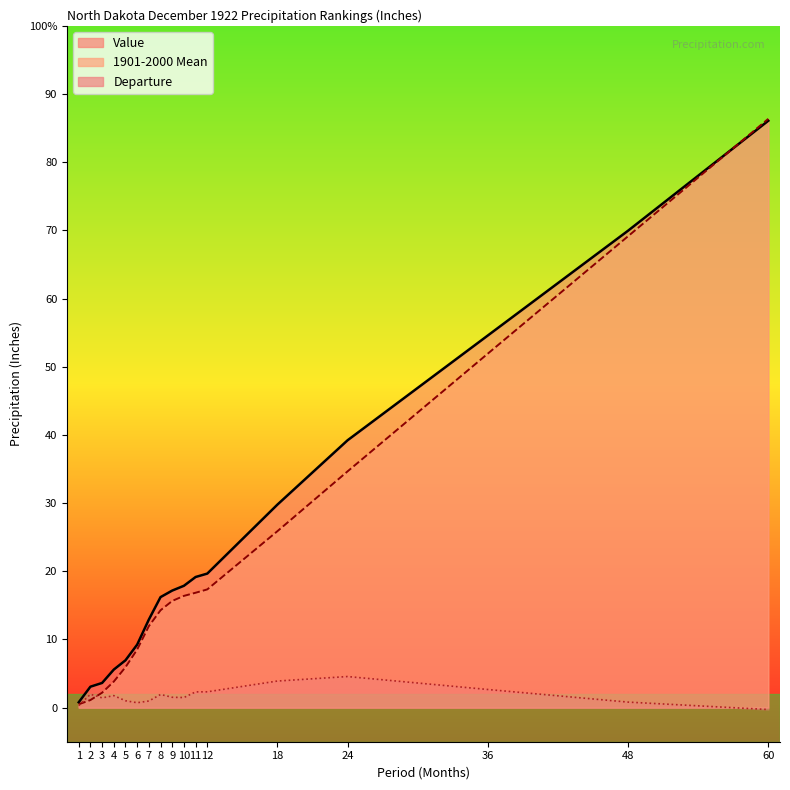

At which category is the sum across all series the highest?

60